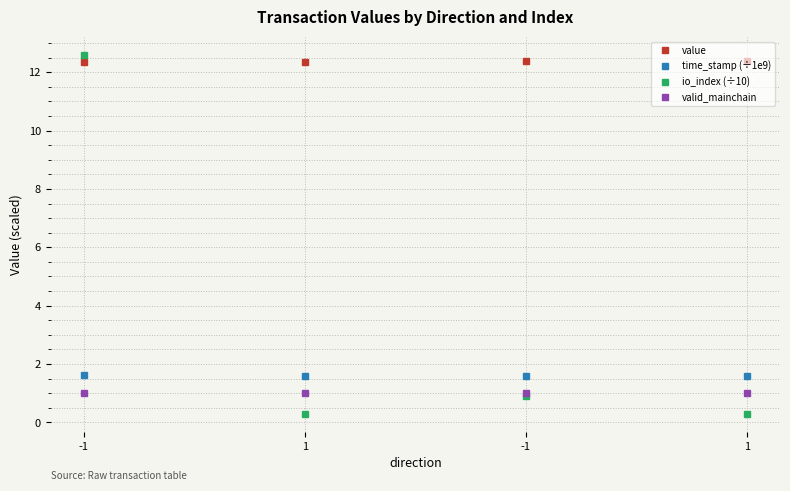

List the series in order of their peak value, lowest first.

valid_mainchain, time_stamp (÷1e9), value, io_index (÷10)